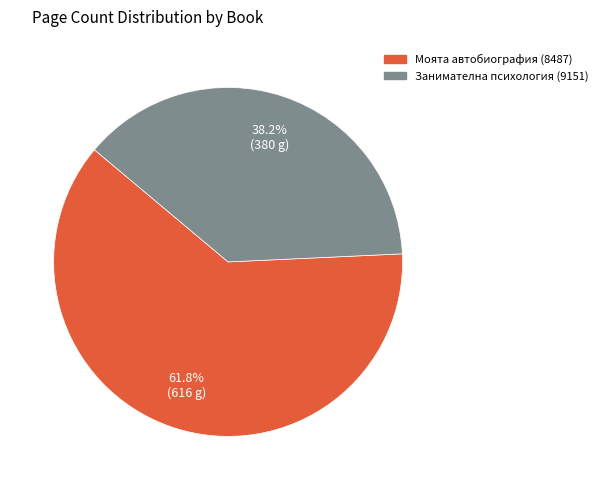

What percentage is the Занимателна психология (9151) slice, to the nearest percent?

38%